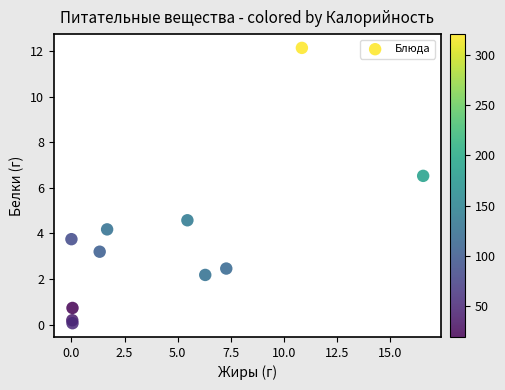

What Y value in the scatter plot is closest to 6?

6.5